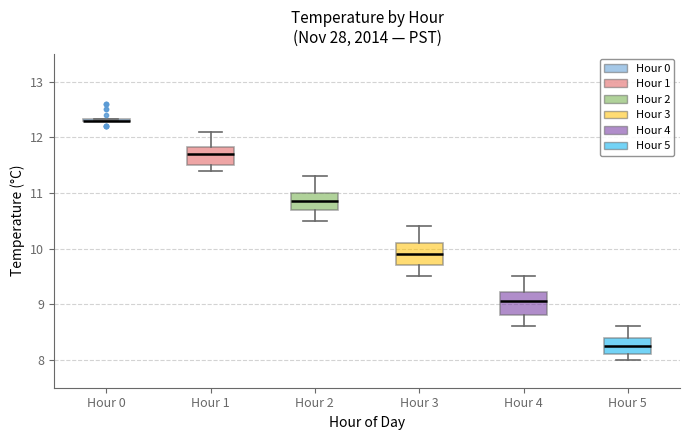

Reading left to right, read every box against the y-axis: the position of its median line, the range the box covers, and the ends of its whiskers. The values are not printed on the chart, so give them approximately, as read against the axis.

Hour 0: box collapsed to a line at 12.3, whiskers 12.3 to 12.3
Hour 1: median 11.7, box 11.5 to 11.8, whiskers 11.4 to 12.1
Hour 2: median 10.9, box 10.7 to 11.0, whiskers 10.5 to 11.3
Hour 3: median 9.9, box 9.7 to 10.1, whiskers 9.5 to 10.4
Hour 4: median 9.1, box 8.8 to 9.2, whiskers 8.6 to 9.5
Hour 5: median 8.3, box 8.1 to 8.4, whiskers 8.0 to 8.6